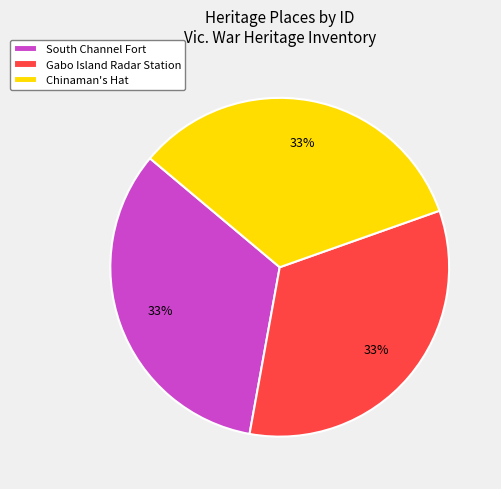

Do Gabo Island Radar Station and Chinaman's Hat together represent more than half of the pie?

Yes